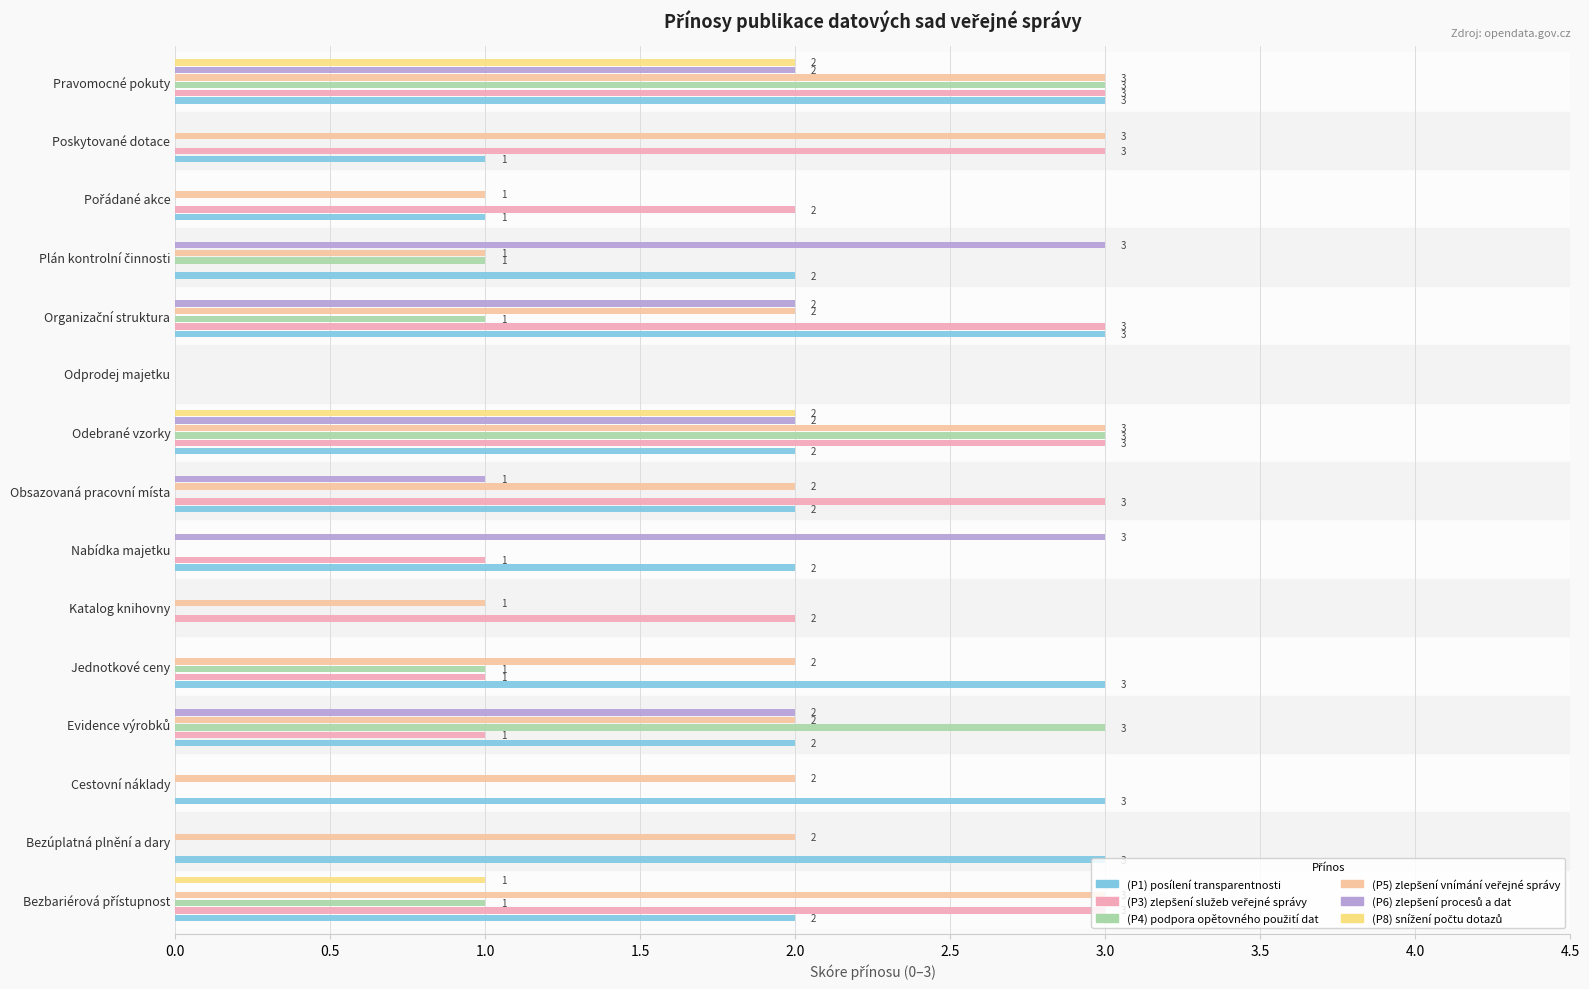

How many distinct data groups are displayed?

6